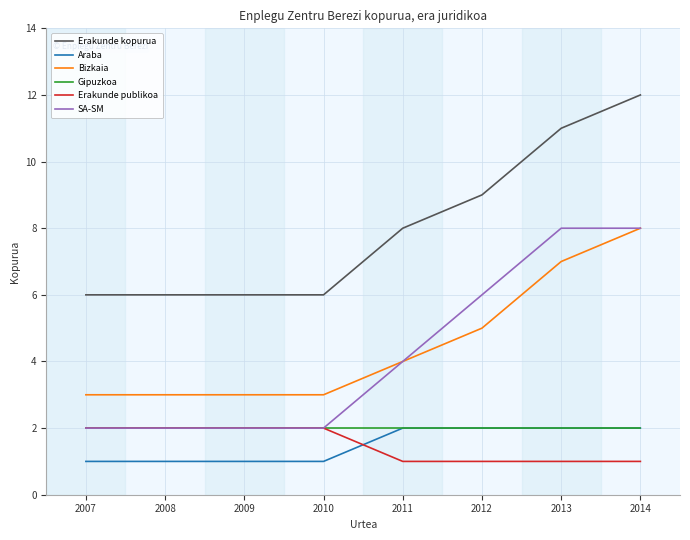

What is the difference between the Erakunde kopurua values at 2009 and 2013?

5